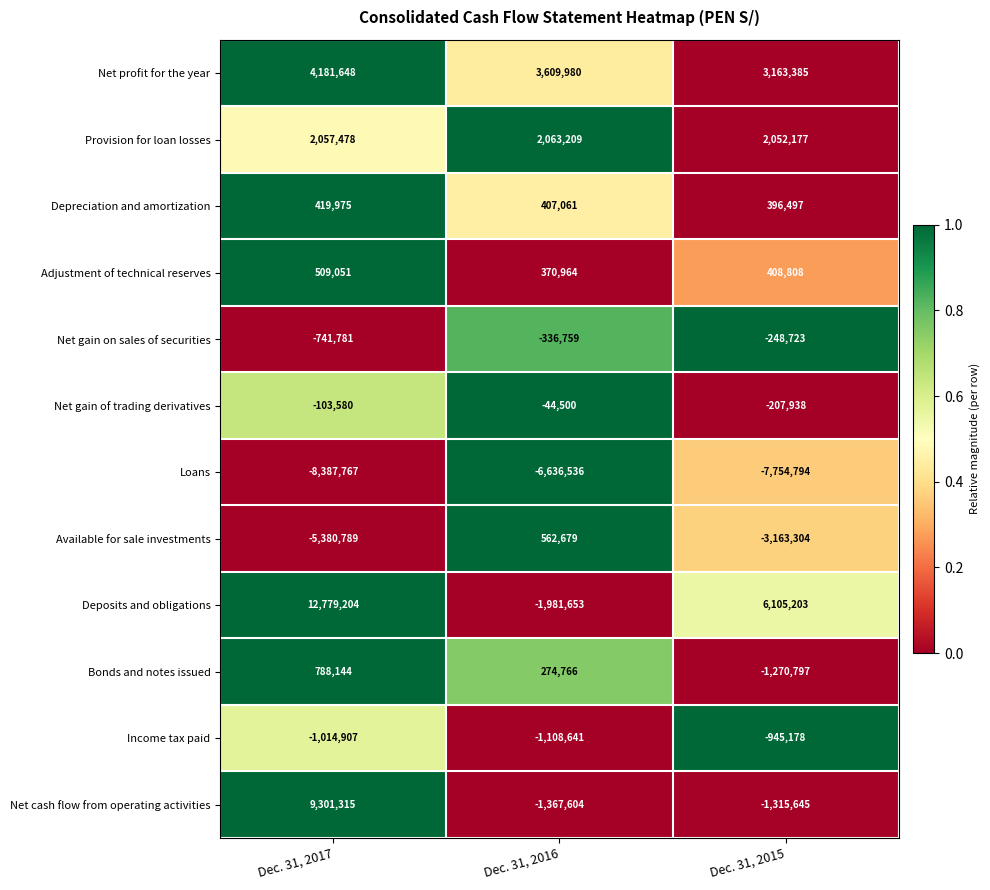

Rank the categories by Depreciation and amortization value from lowest to highest.

Dec. 31, 2015, Dec. 31, 2016, Dec. 31, 2017